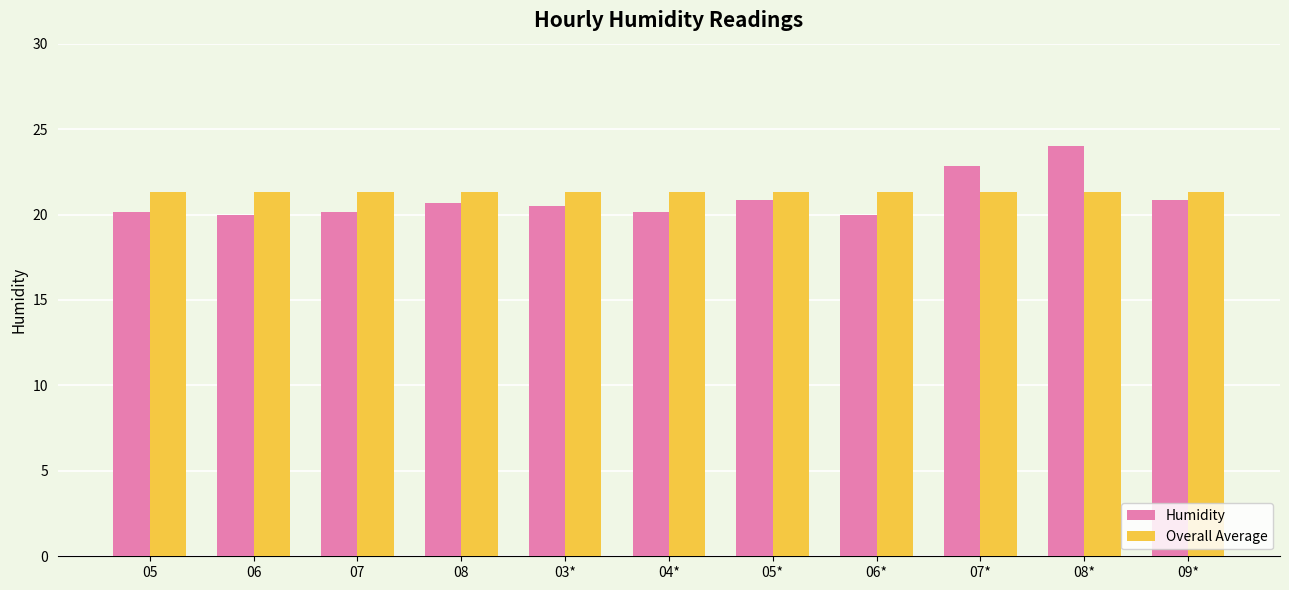

Which series has the largest total across all categories?

Overall Average